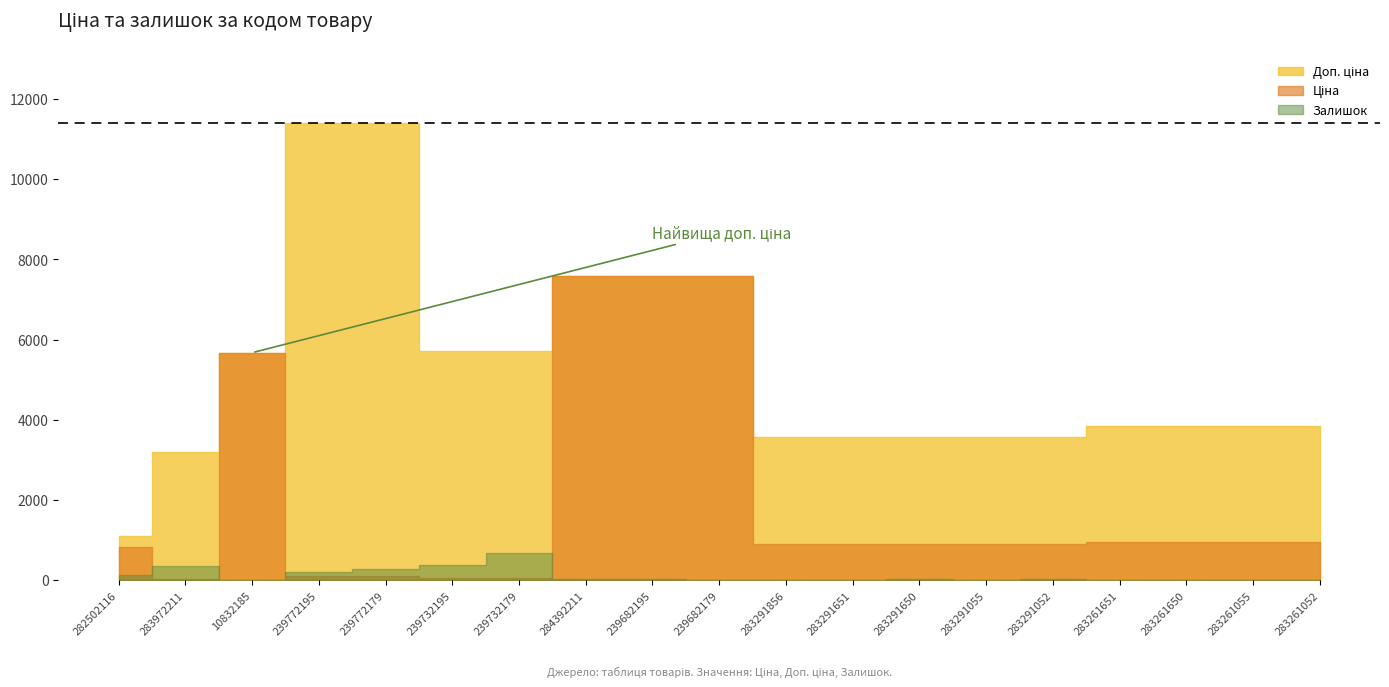

Which series changed the most between 283291651 and 283261055?

Доп. ціна